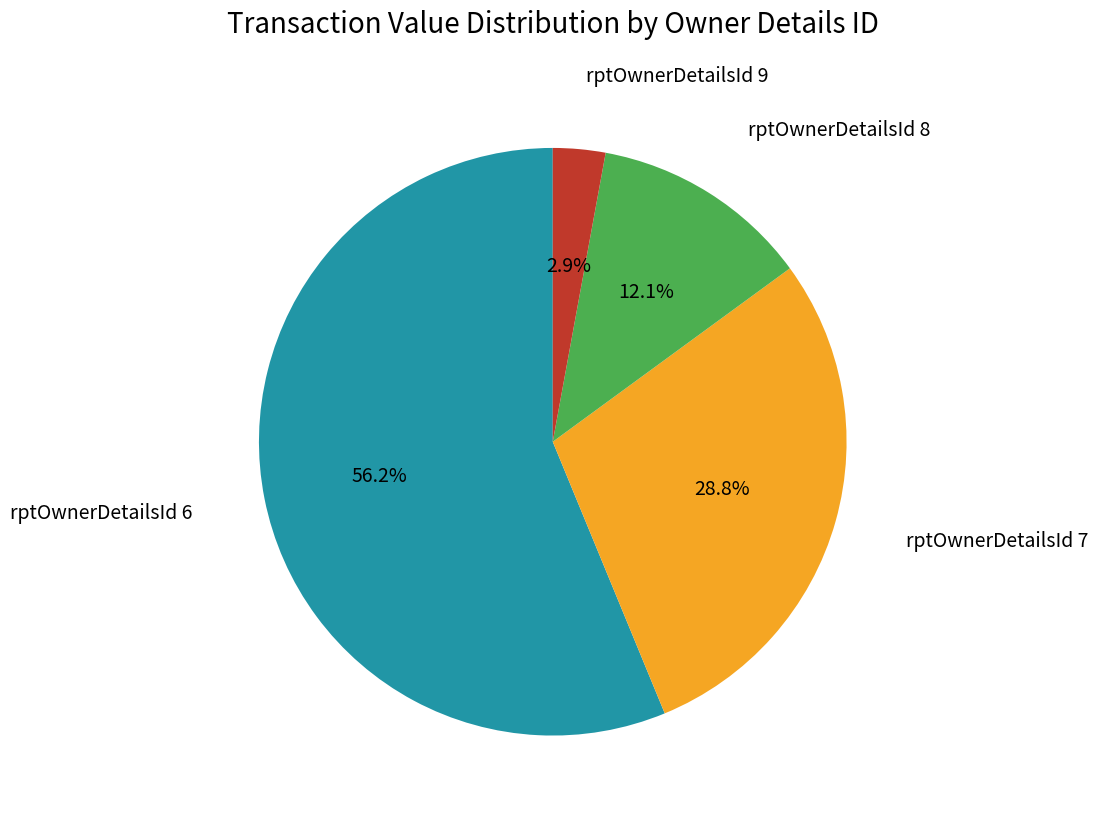

What percentage is NOT represented by rptOwnerDetailsId 9?

97.1%